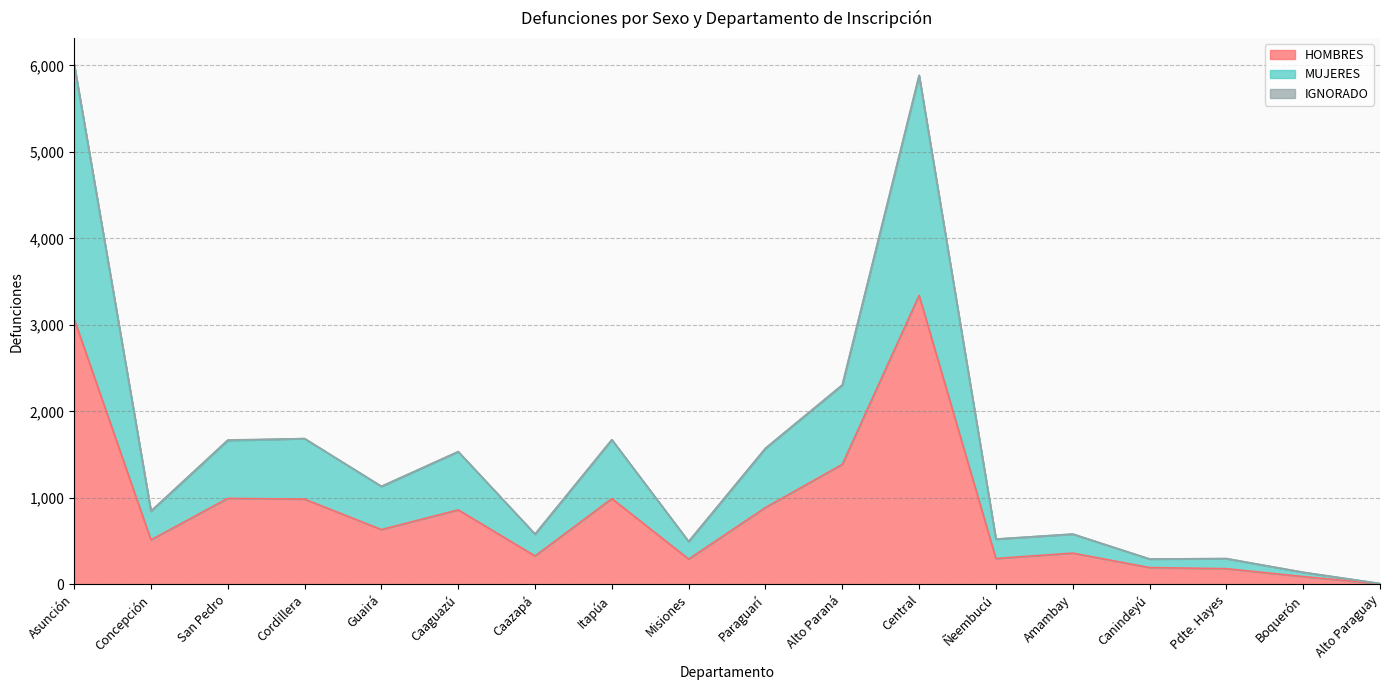

True or false: HOMBRES has more than 2 points higher than both neighbors.

True